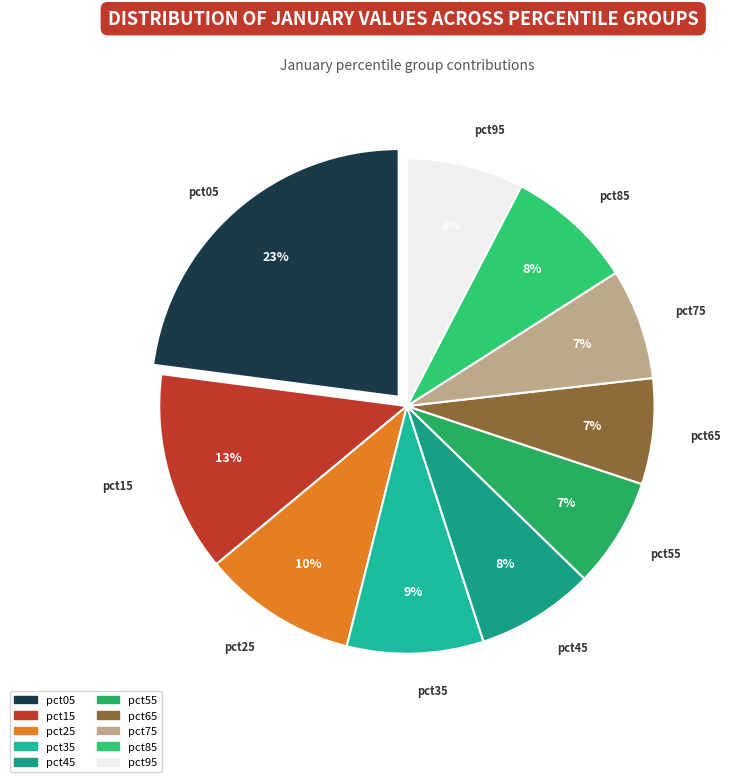

How many slices are in this pie chart?

10